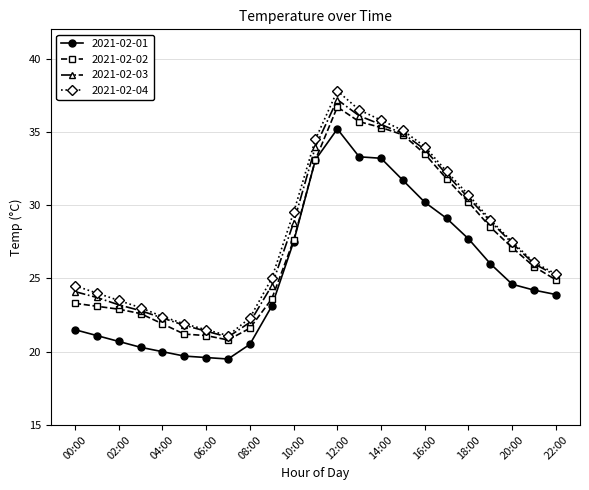

What is the maximum value shown in the chart?

37.8